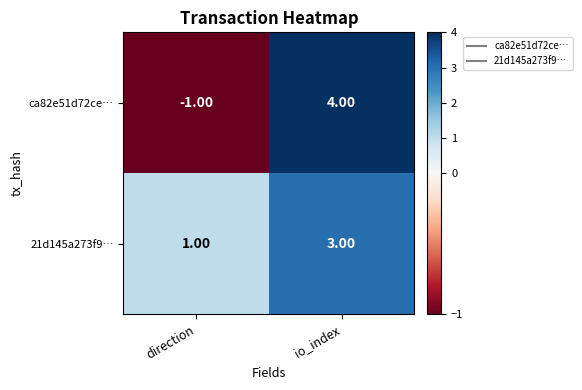

Between direction and io_index, which series saw the biggest shift?

ca82e51d72ce…